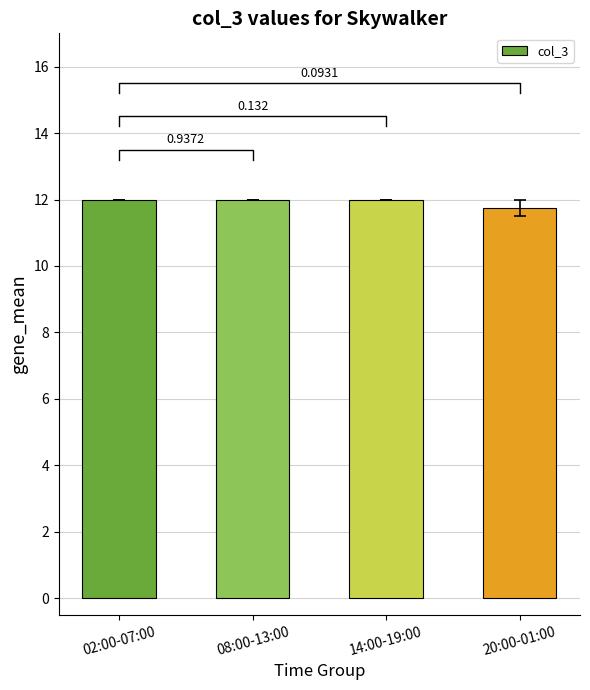

The value at 14:00-19:00 is 12.0. True or false?

True